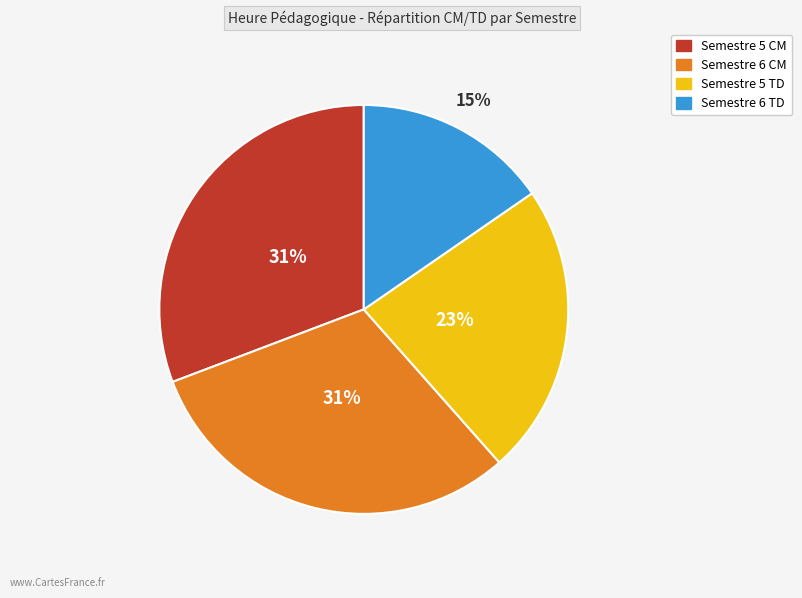

True or false: Semestre 6 CM accounts for 31% of the total.

True